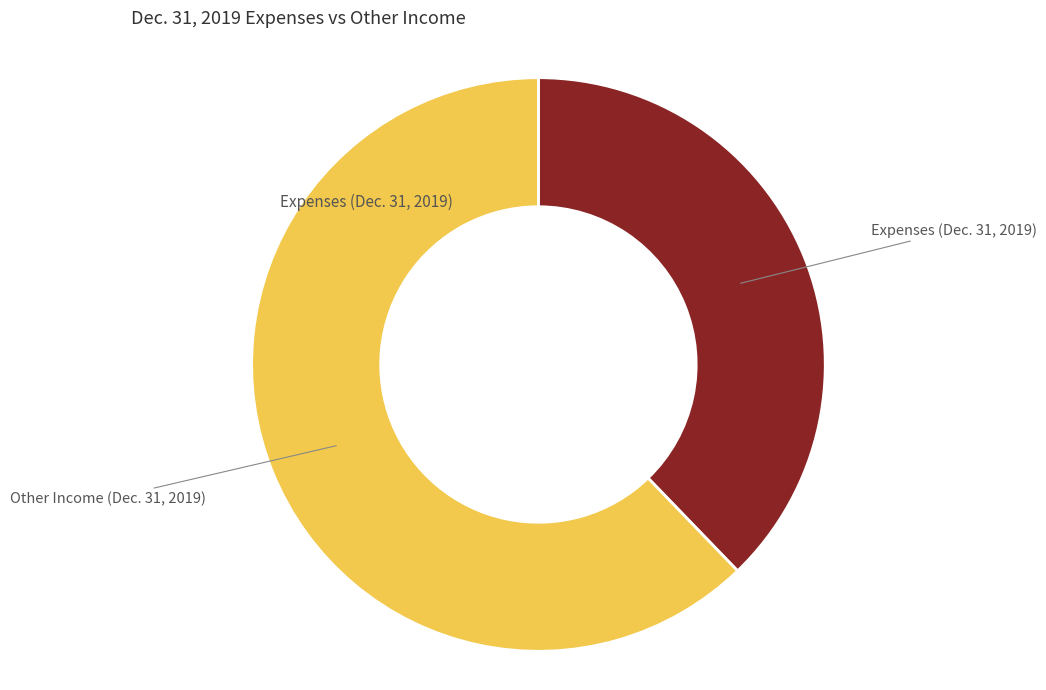

Is there any slice that represents more than half of the pie?

Yes